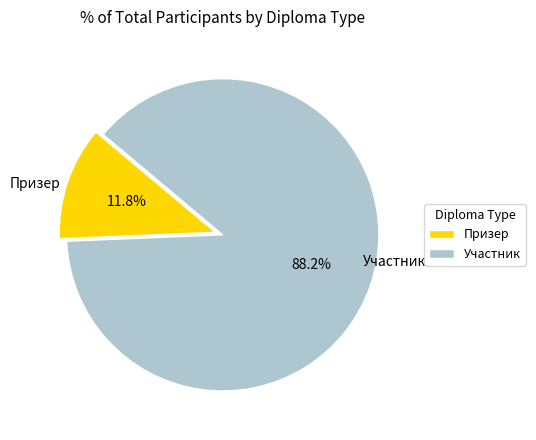

True or false: Призер accounts for 12% of the total.

True